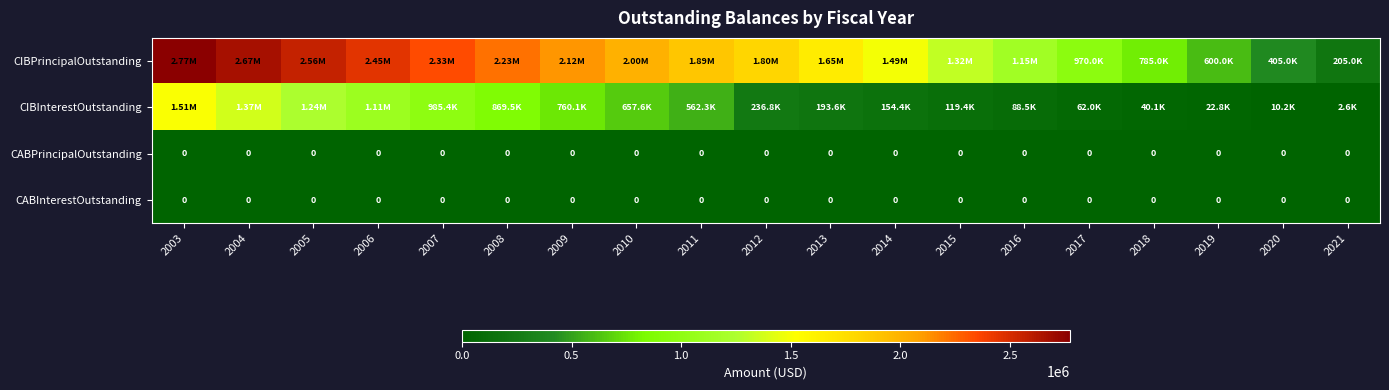

Rank the categories by CABPrincipalOutstanding value from highest to lowest.

2003, 2004, 2005, 2006, 2007, 2008, 2009, 2010, 2011, 2012, 2013, 2014, 2015, 2016, 2017, 2018, 2019, 2020, 2021